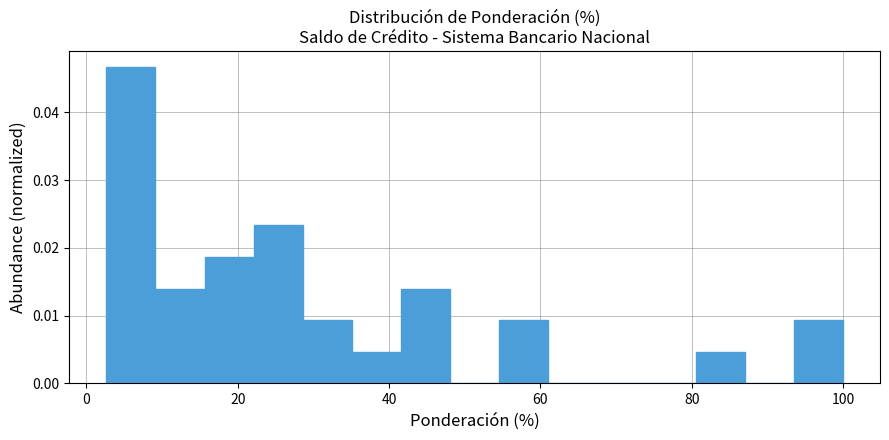

Read against the x-axis, roughly where is the centre of the tallest bar?

6